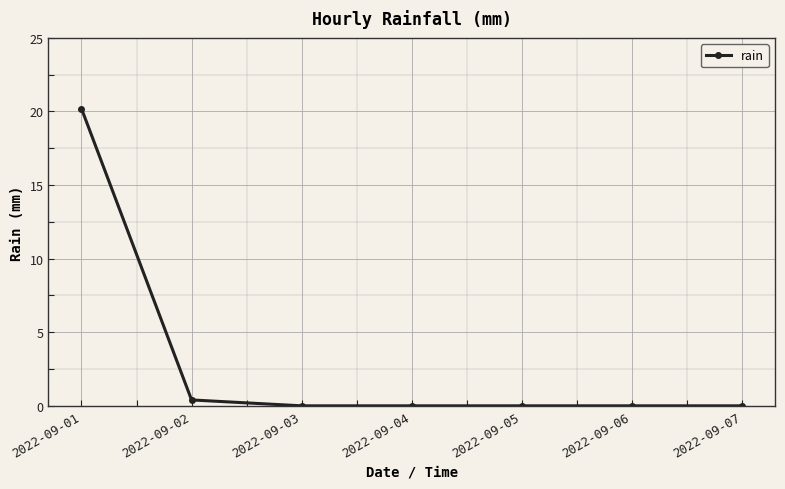

The chart shows a value of 8.0 at 2022-09-05. True or false?

False